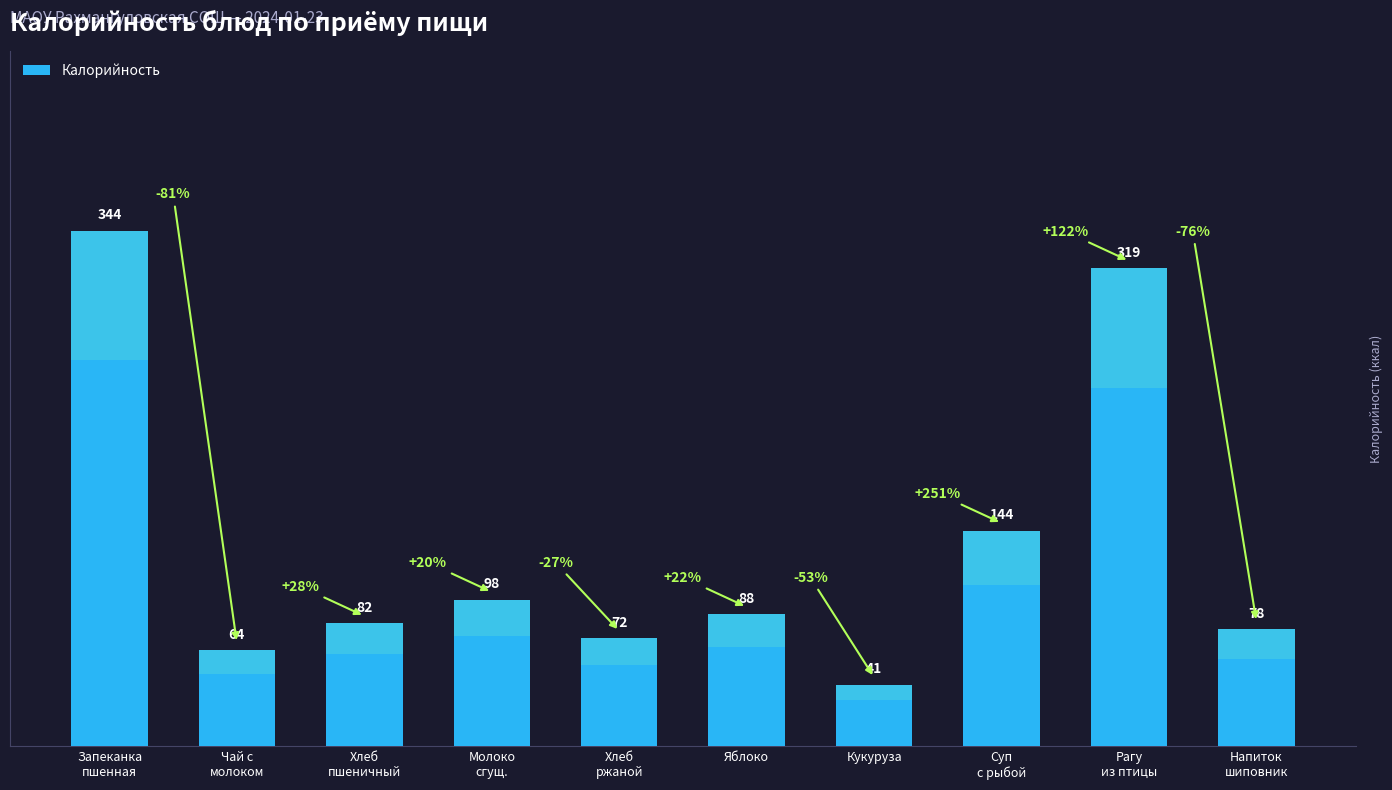

List the labels in order of value, smallest first.

Кукуруза, Чай с
молоком, Хлеб
ржаной, Напиток
шиповник, Хлеб
пшеничный, Яблоко, Молоко
сгущ., Суп
с рыбой, Рагу
из птицы, Запеканка
пшенная